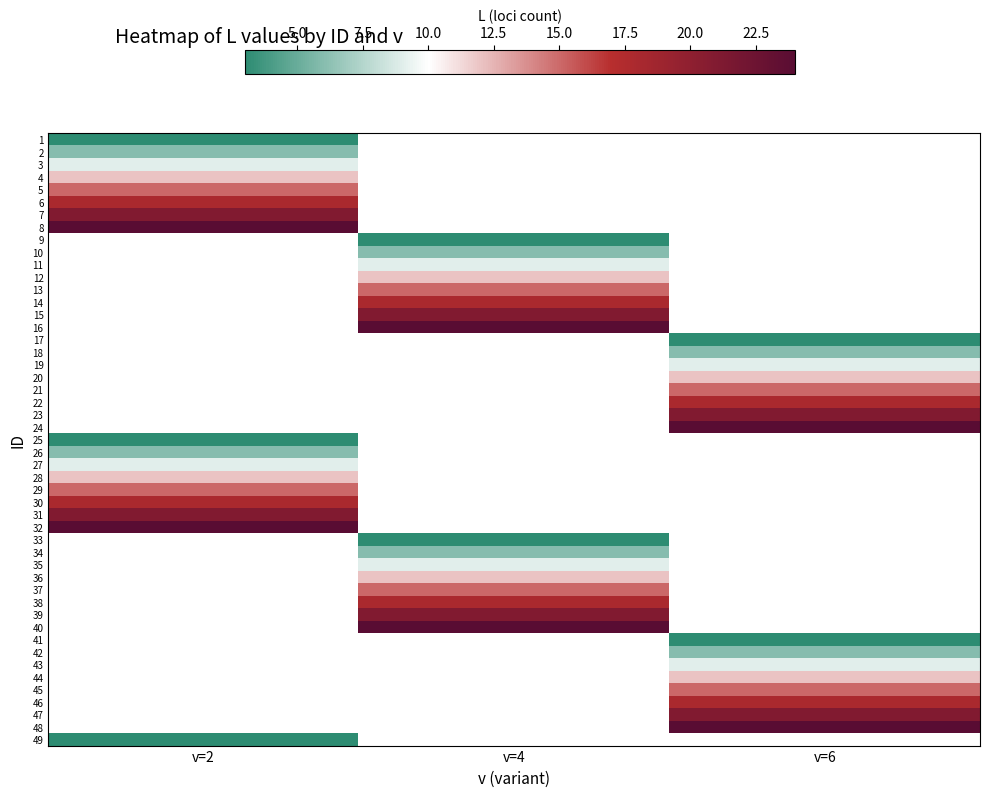

What is the difference between the v=2 values at 3 and 23?

12